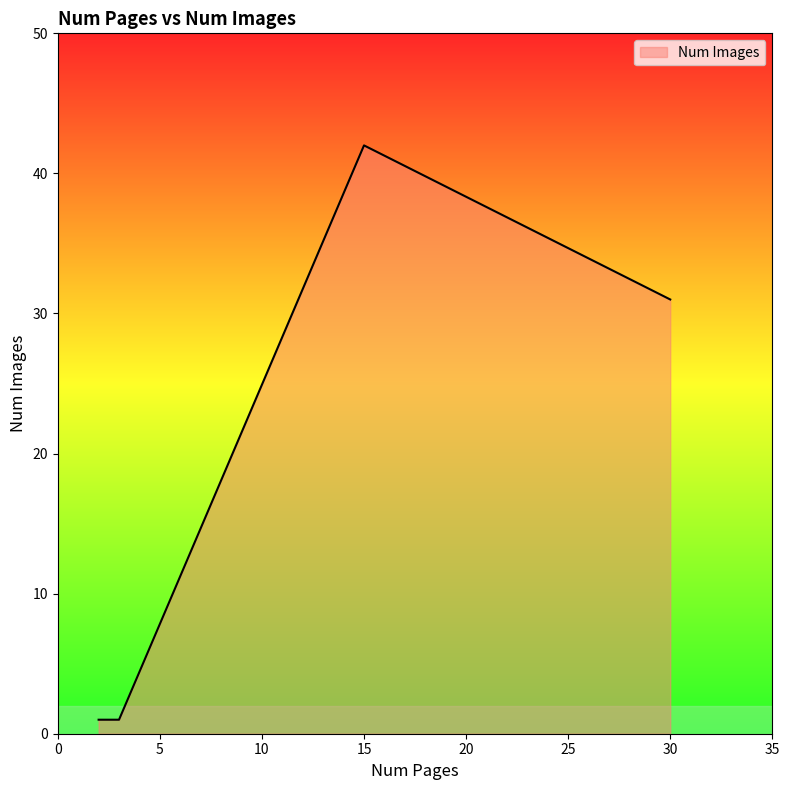

What is the minimum value shown in the chart?

1